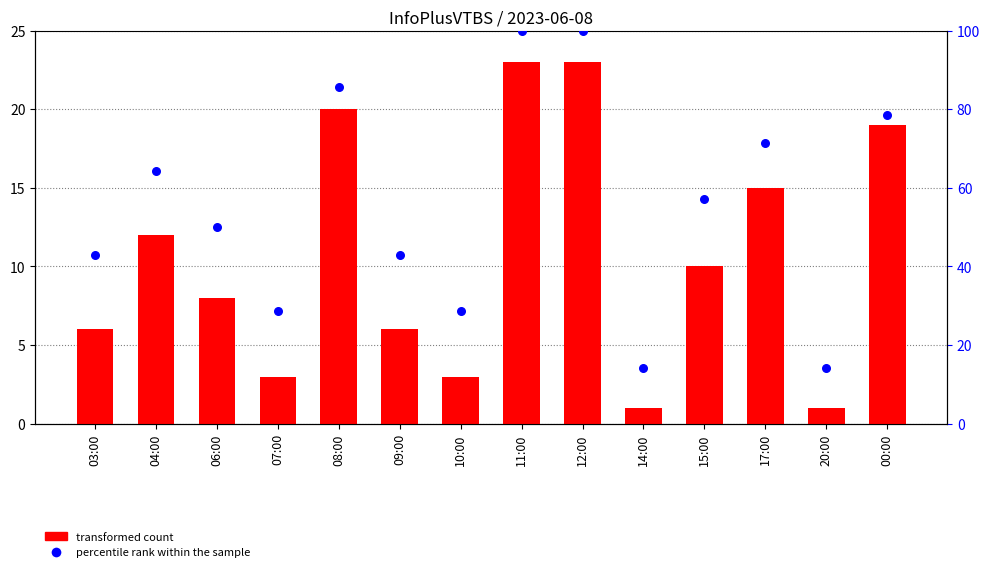

At how many categories does at least one series exceed 46?

8